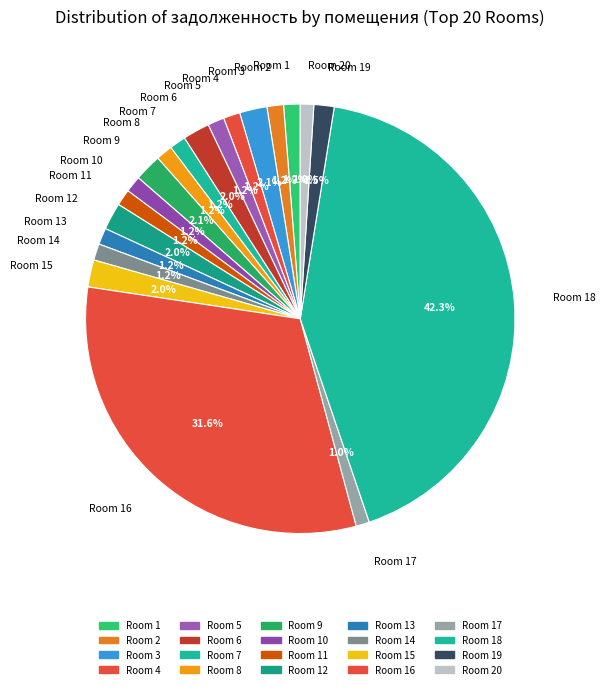

Count the number of slices in the pie.

20